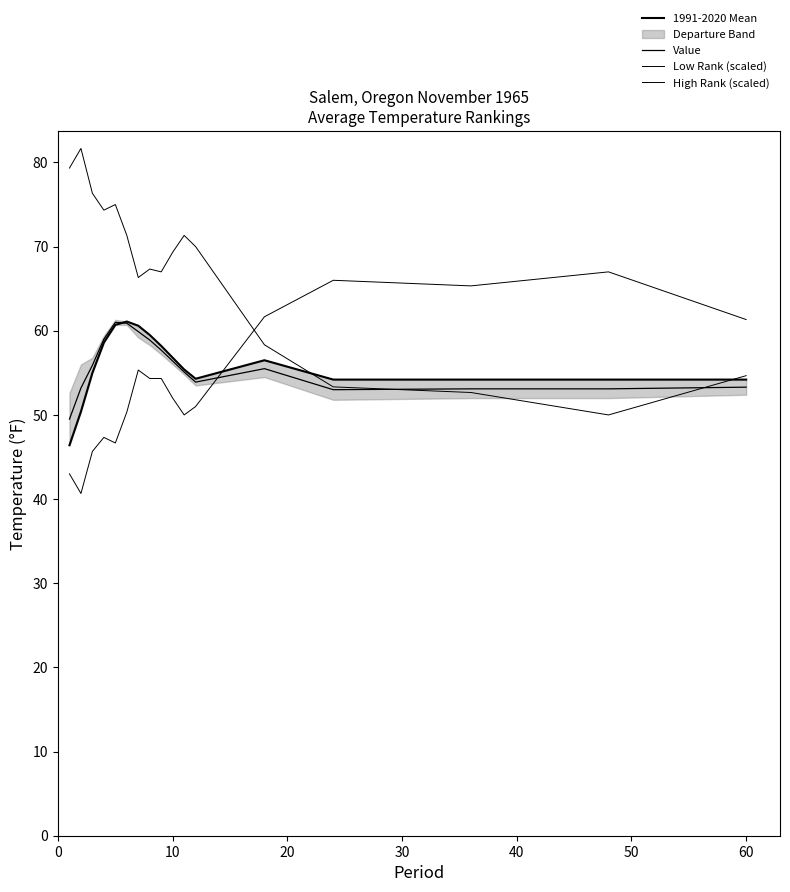

What is the maximum value for High Rank (scaled)?

67.0